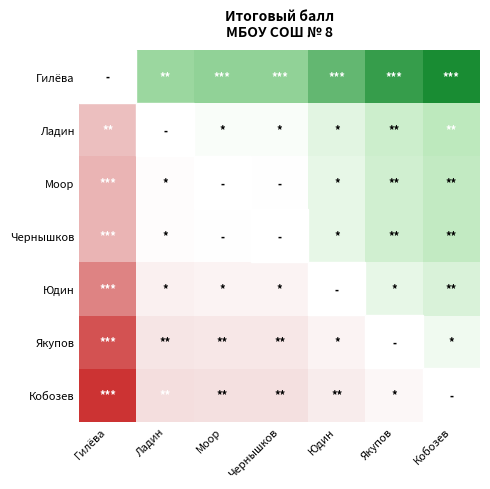

Rank the categories by Юдин value from highest to lowest.

Кобозев, Моор, Чернышков, Юдин, Якупов, Ладин, Гилёва